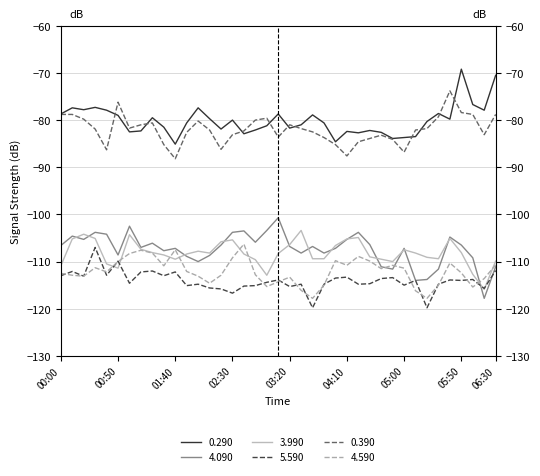

What is the sum of all 4.090 values?

-4186.4